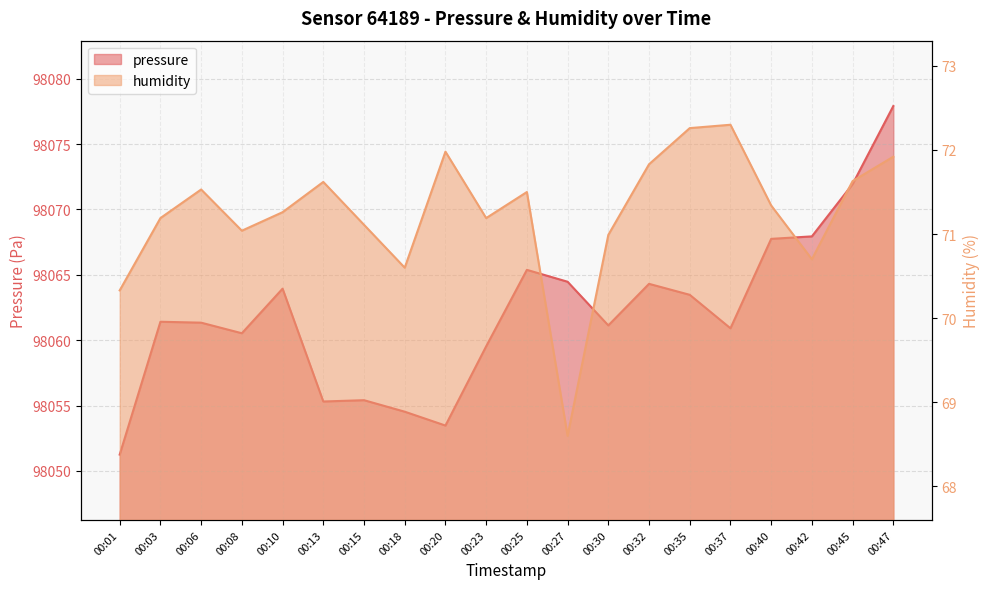

True or false: humidity and pressure cross at least once.

False